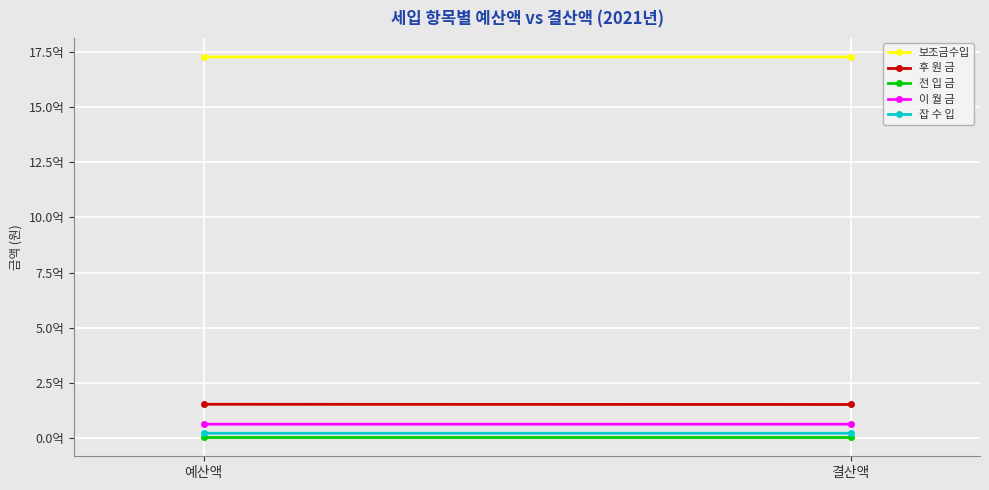

What is the minimum value for 이 월 금?

64483568